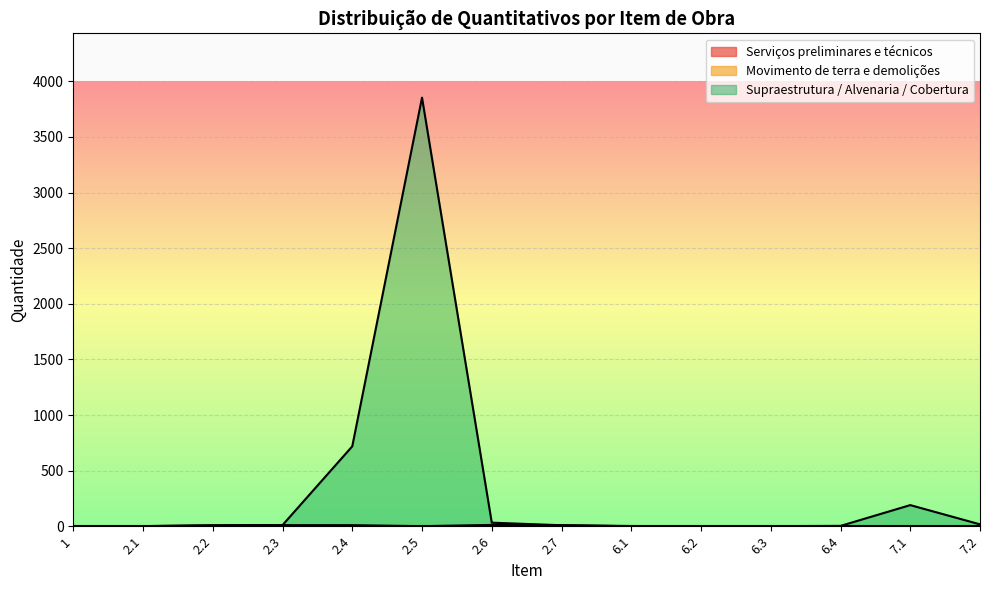

What is the label of the 4th point from the left?

2.3